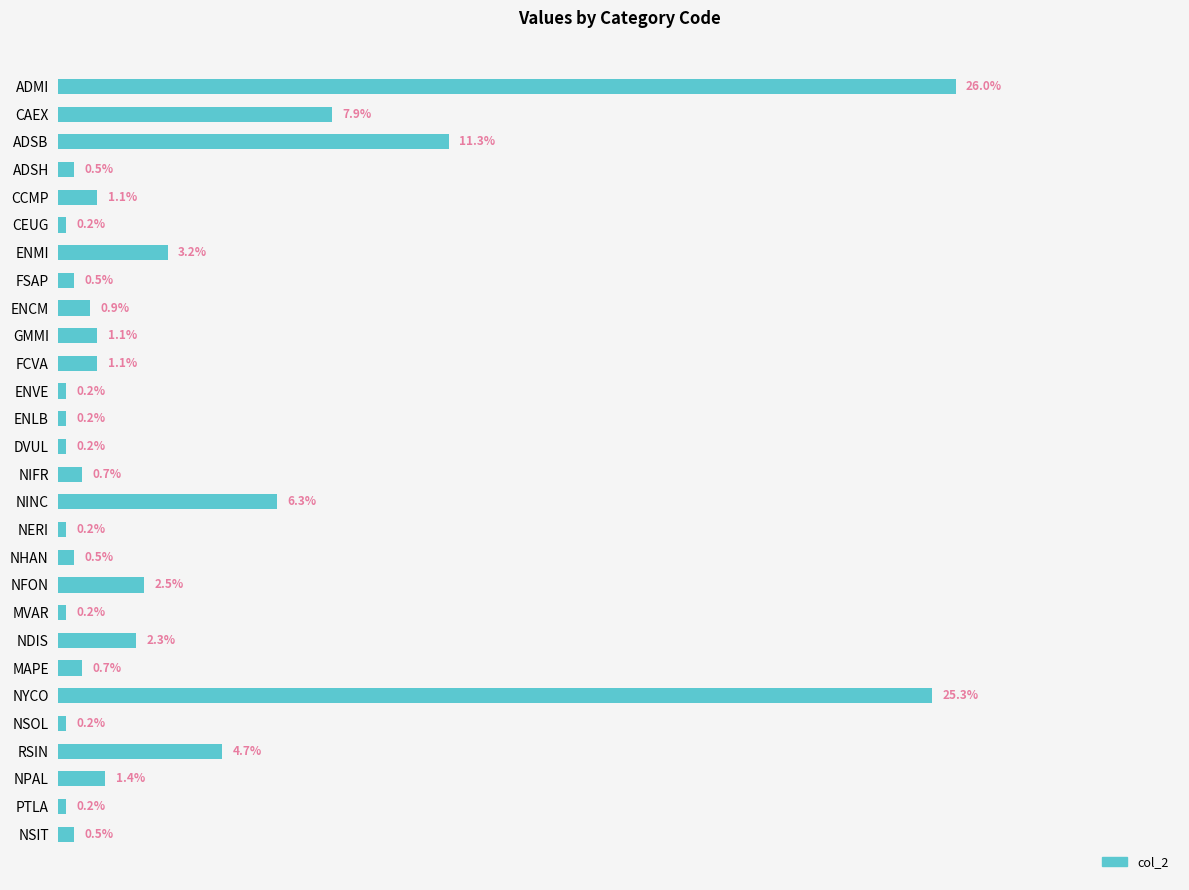

At which label is the value closest to 13?

ADSB